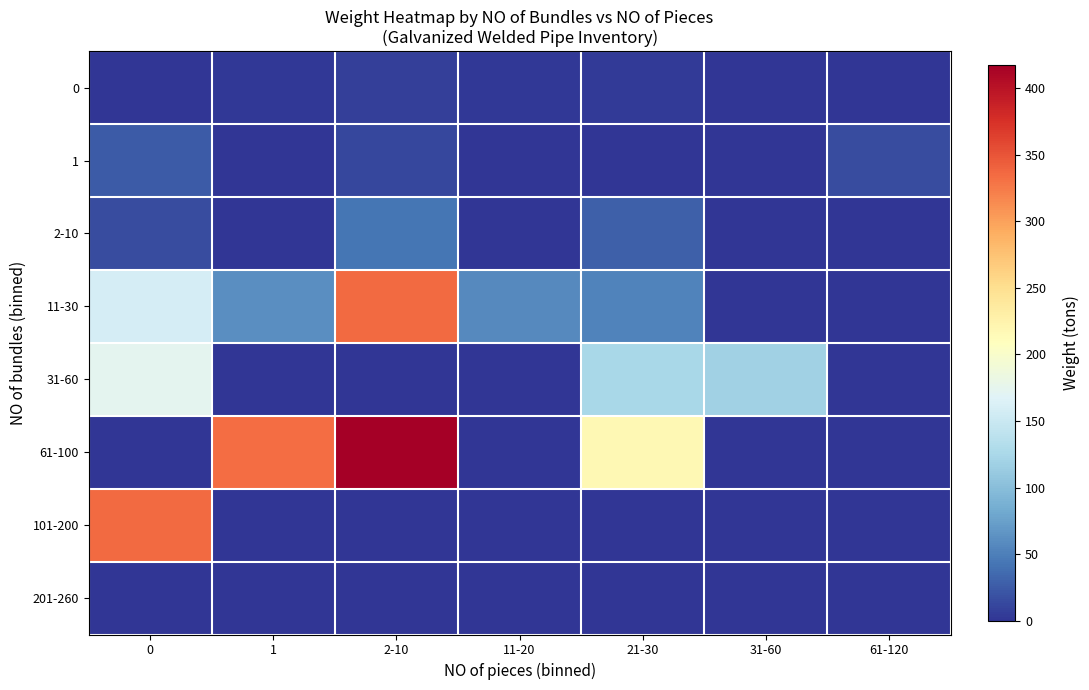

At how many categories does at least one series exceed 194?

4